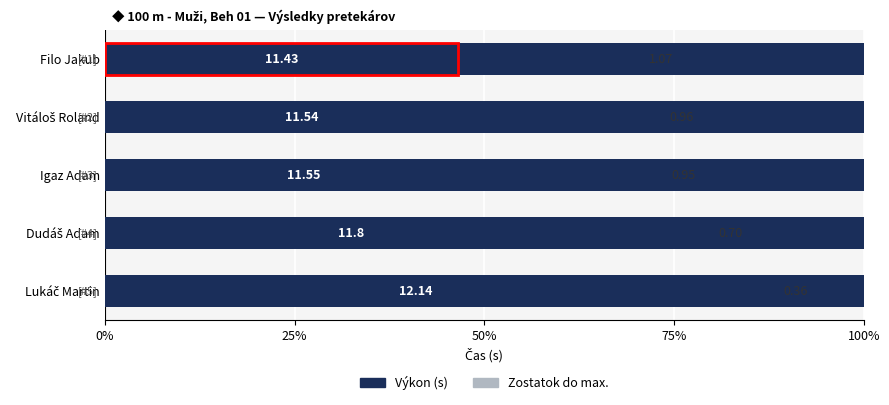

Which series has the largest total across all categories?

Výkon (s)